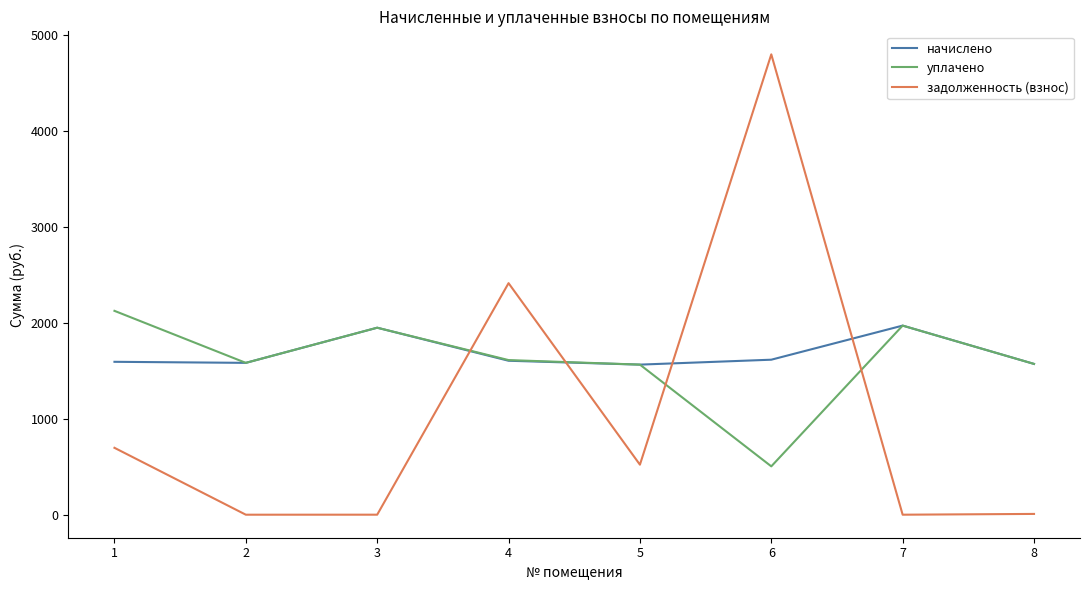

The value of уплачено at 6 is 881.7. True or false?

False